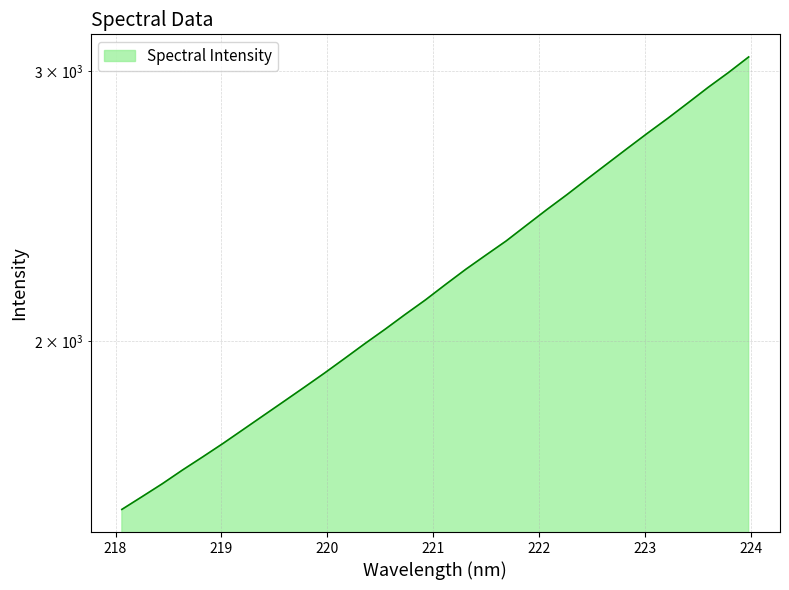

True or false: the data shows 356.7 at 218.2508.

False